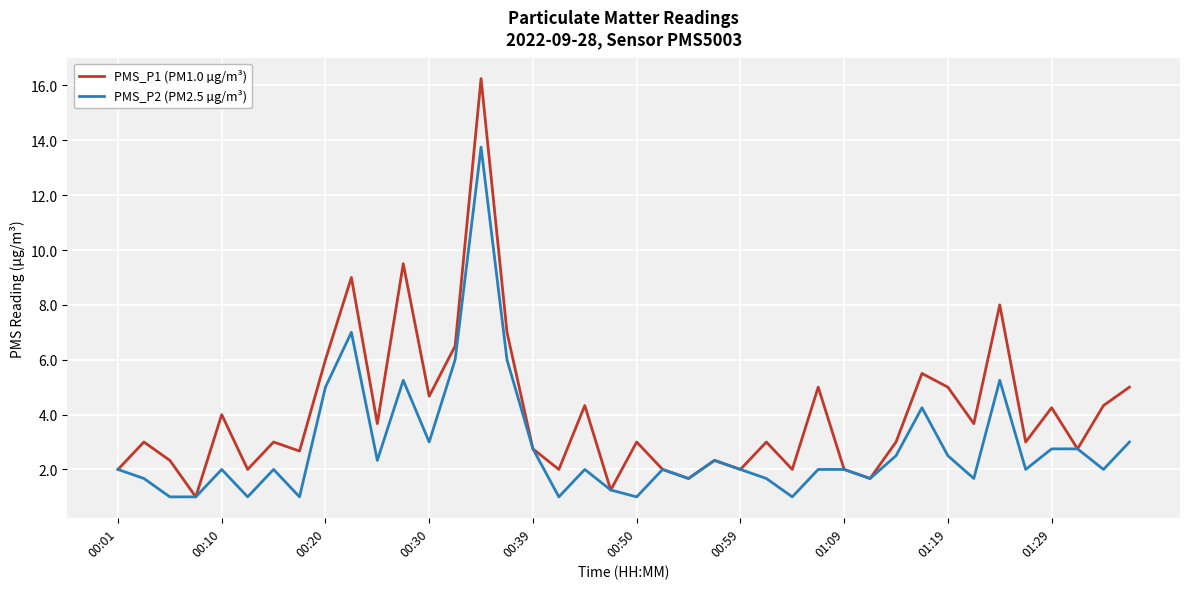

Which series has the largest range (max minus min)?

PMS_P1 (PM1.0 µg/m³)